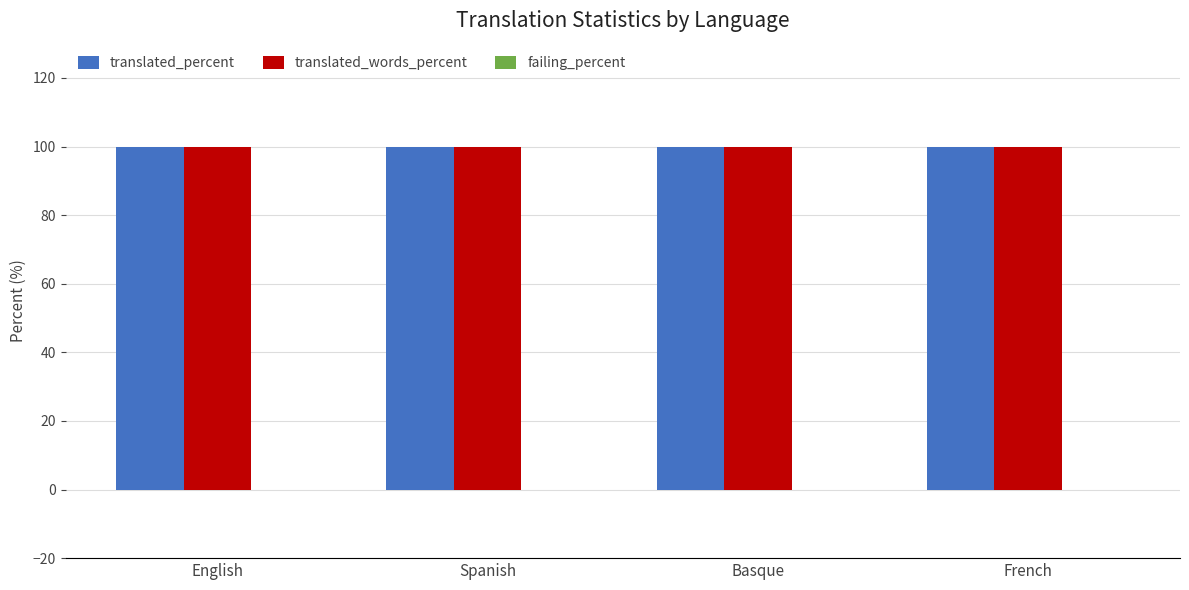

Does the chart contain any negative values?

No